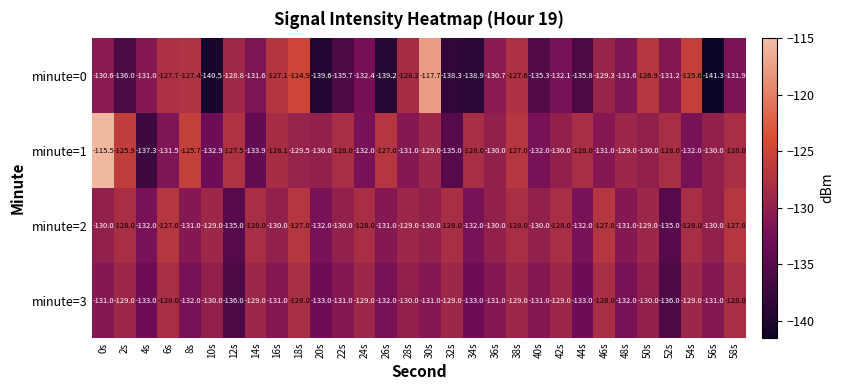

Which series has the largest range (max minus min)?

minute=0